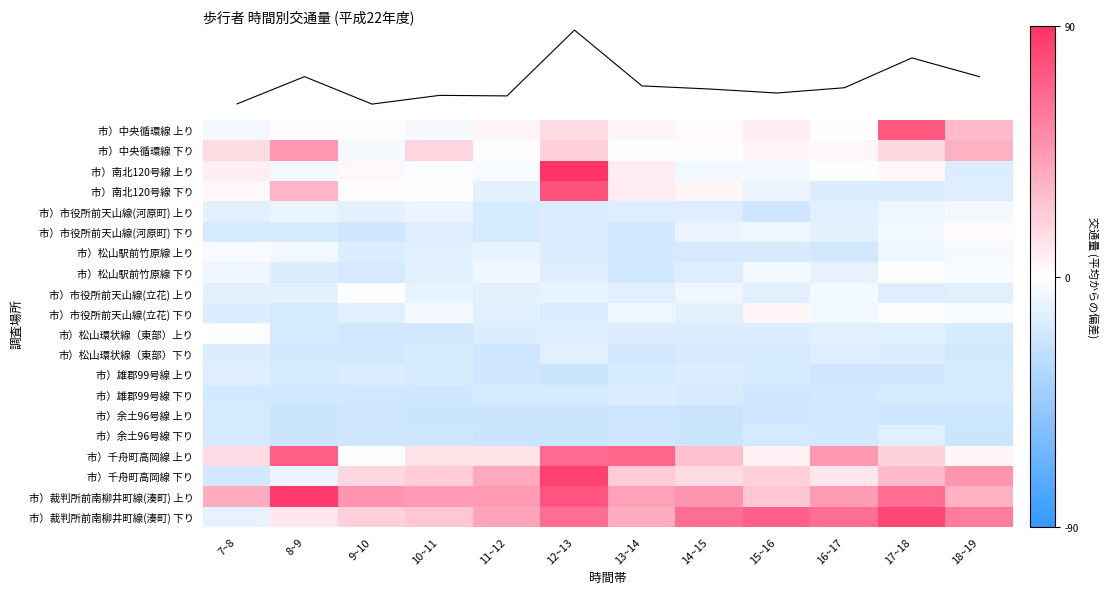

The value of 市）裁判所前南柳井町線(湊町) 上り at 13~14 is 11.0. True or false?

False